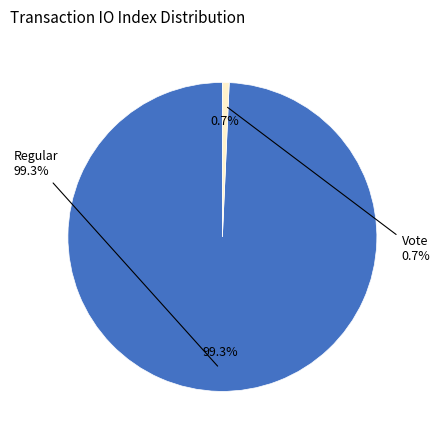

Does Vote account for over 50% of the chart?

No